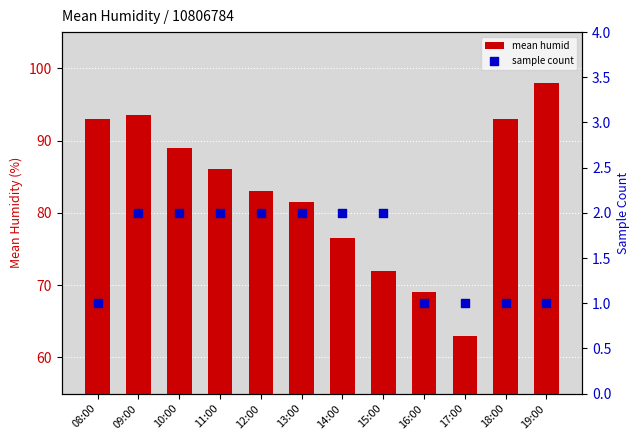

At how many categories does at least one series exceed 26?

12